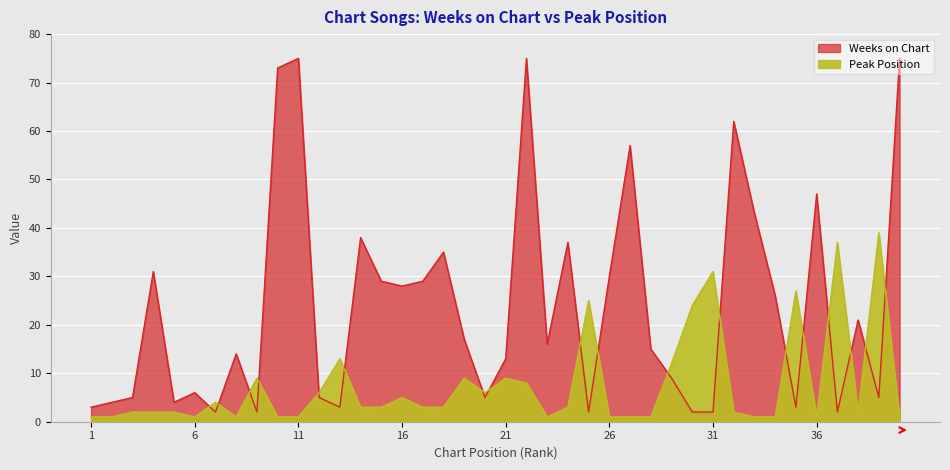

How many times do Weeks on Chart and Peak Position cross each other?

18